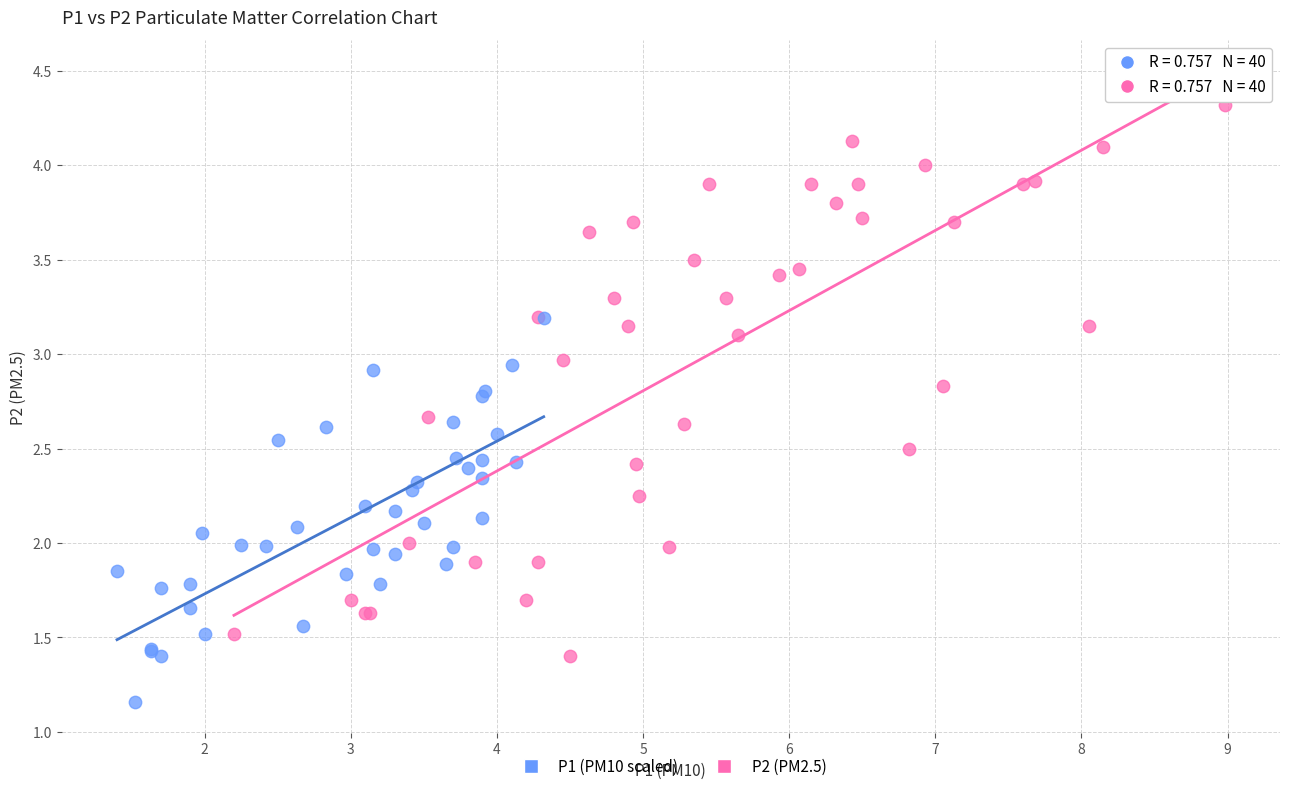

Which series contains the lowest Y value?

P1 (PM10 scaled)